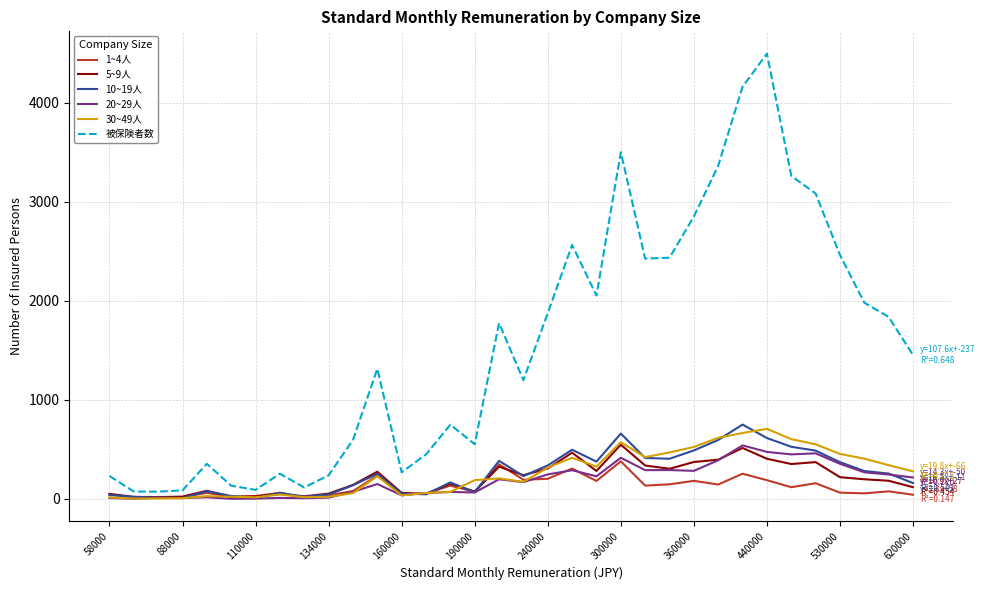

How many values in the 5~9人 series are below 198?

17